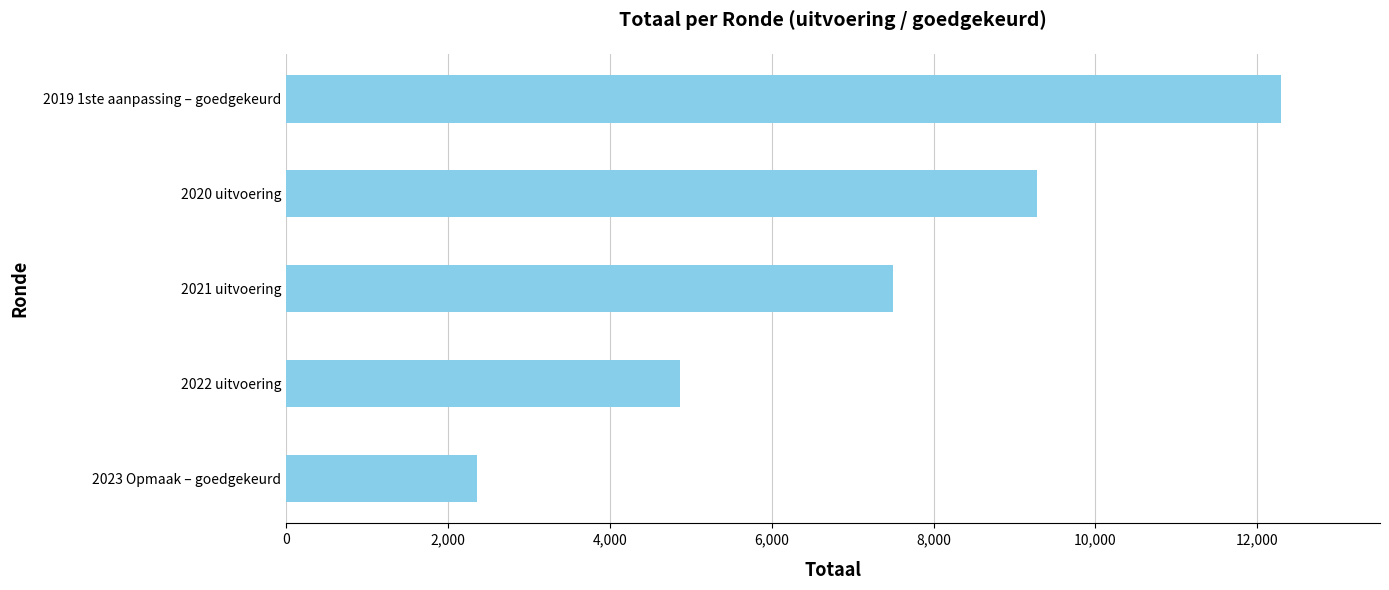

Are the bars horizontal?

Yes